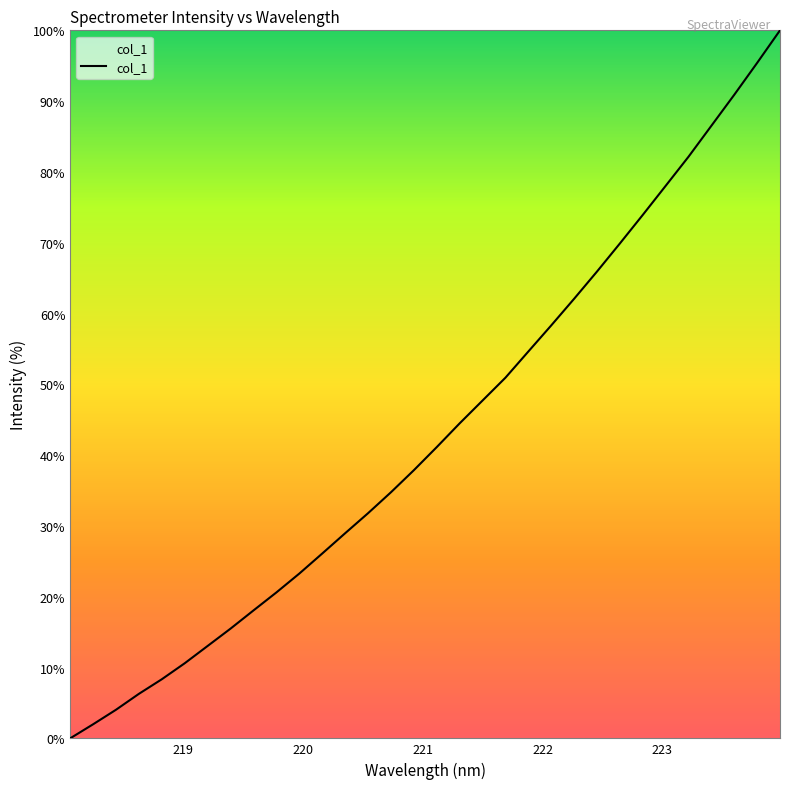

What is the difference between the maximum and minimum values?

100.0